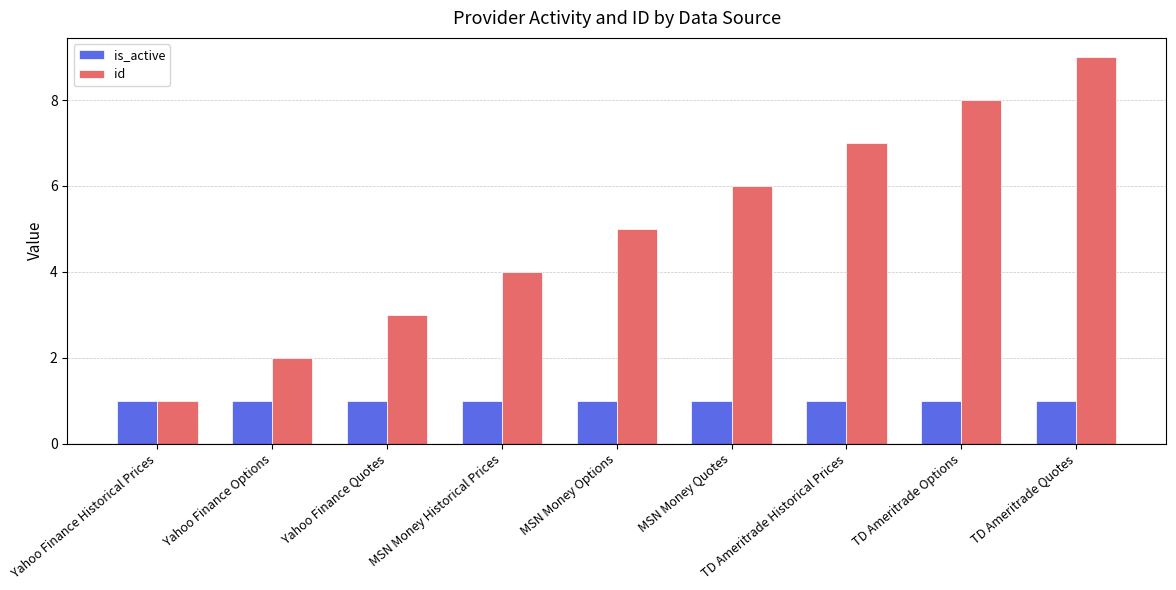

Which series changed the most between Yahoo Finance Historical Prices and MSN Money Quotes?

id